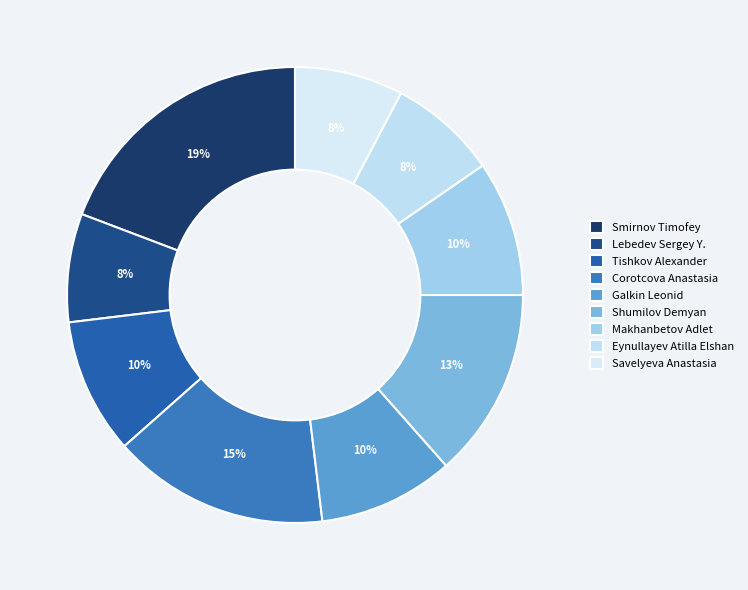

The Smirnov Timofey slice represents 19% of the pie. True or false?

True